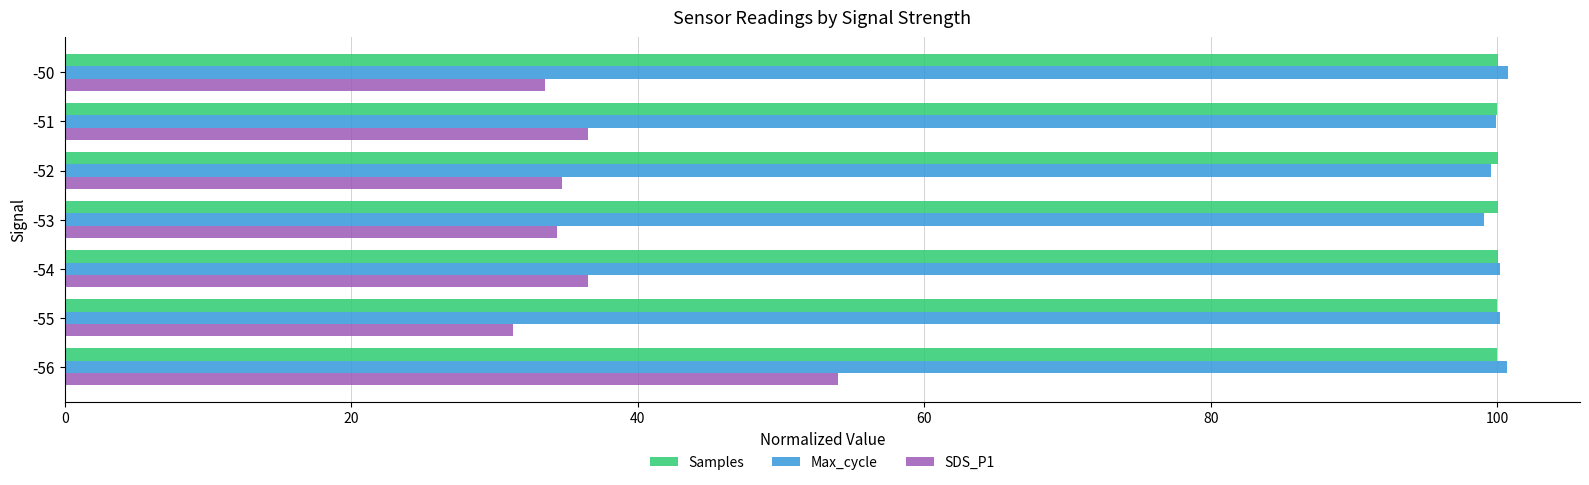

Which series has the widest spread of values?

SDS_P1